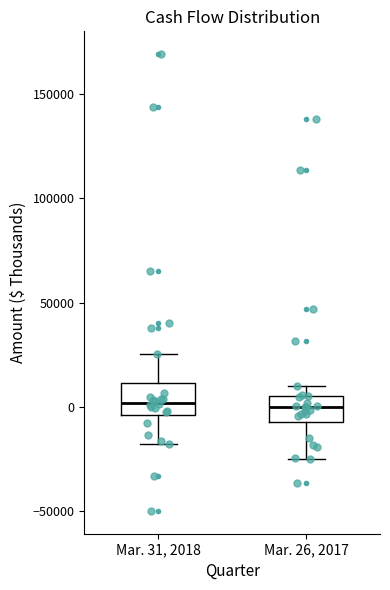

Where is the lower edge of the box for Mar. 31, 2018 on the y-axis? The values are not printed on the chart, so give them approximately, as read against the axis.

-5000